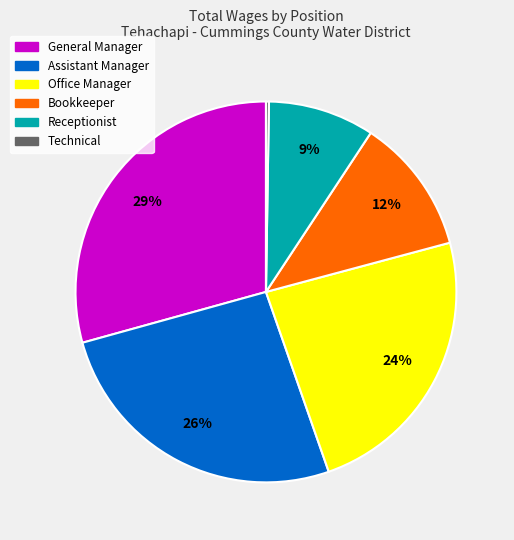

To the nearest percent, what is the average slice percentage?

17%